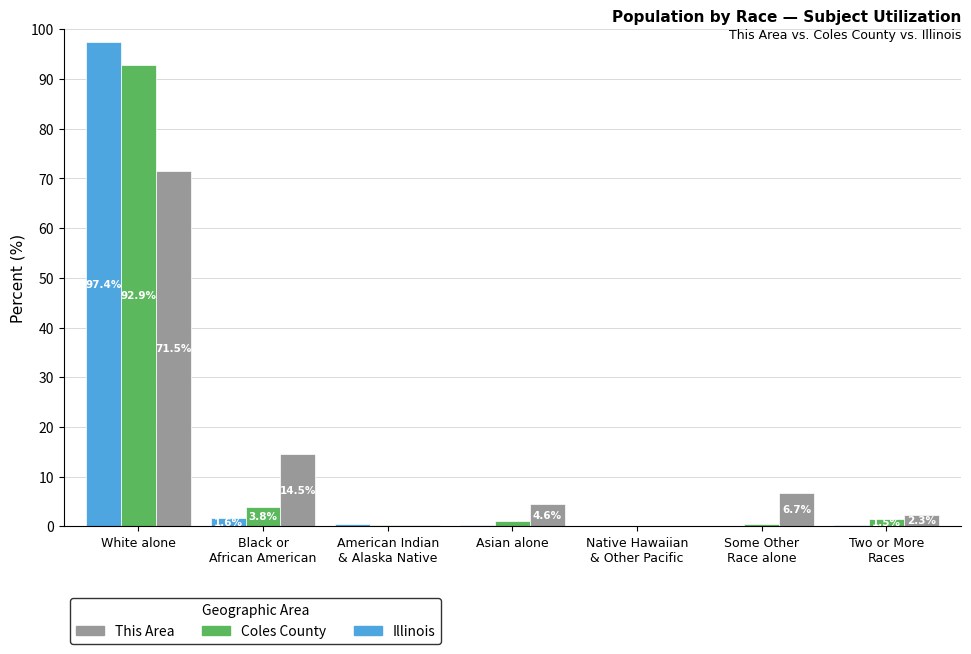

What is the sum of all This Area values?

100.0